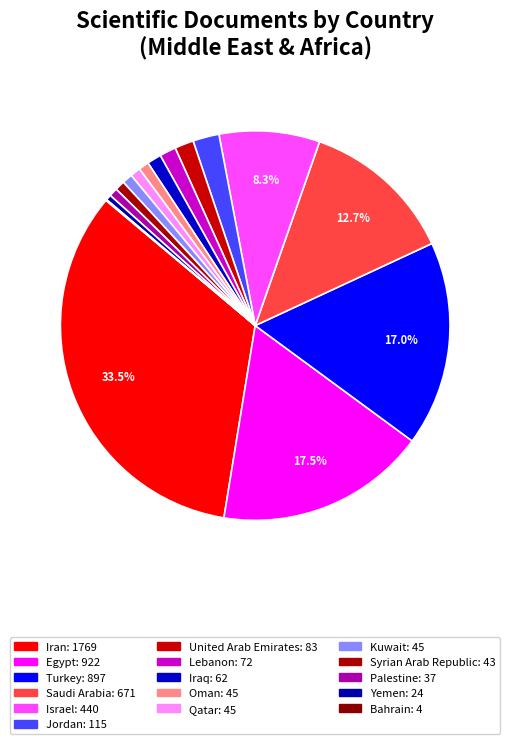

Which has a higher value, United Arab Emirates or Oman?

United Arab Emirates